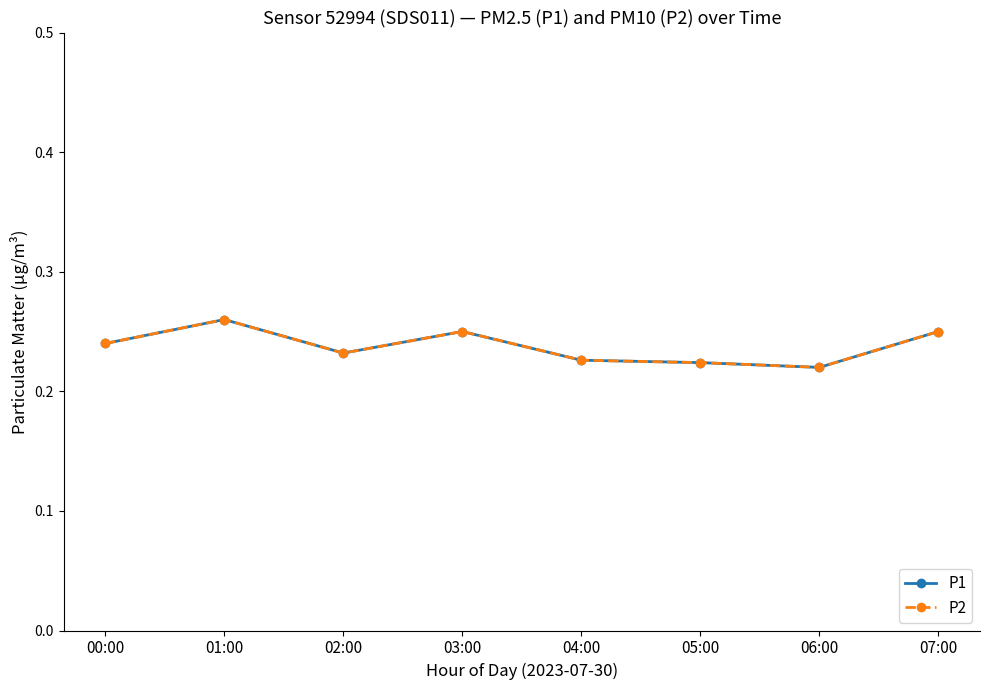

Does the chart have visible grid lines?

No